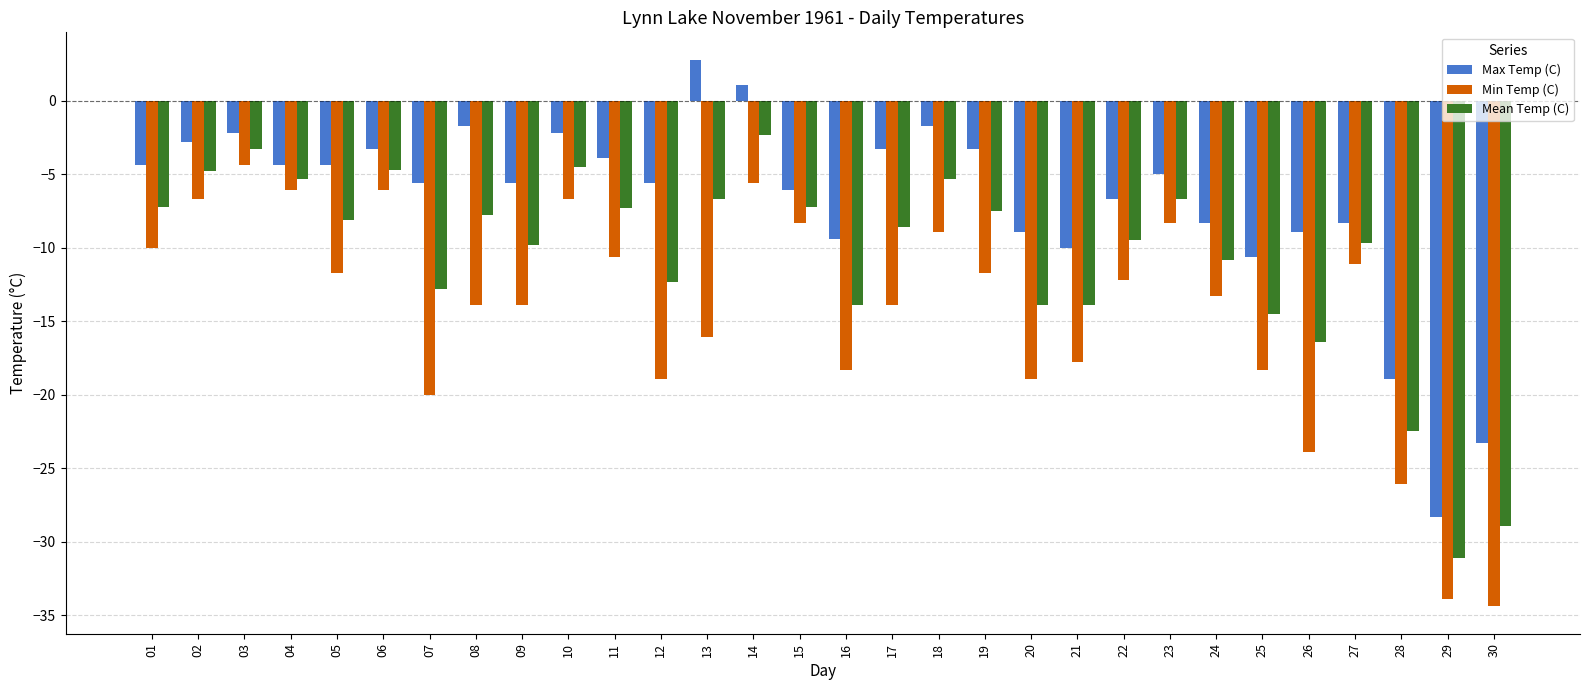

Where is Max Temp (C) nearest to the value -12?

25